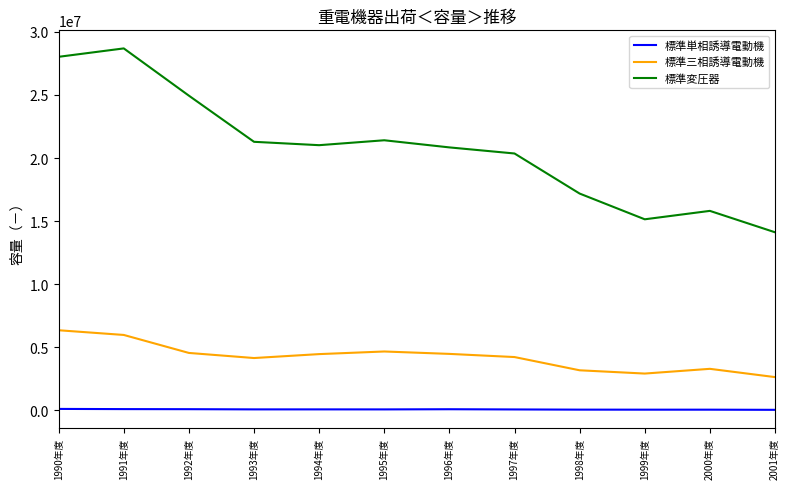

Which series has the largest range (max minus min)?

標準変圧器